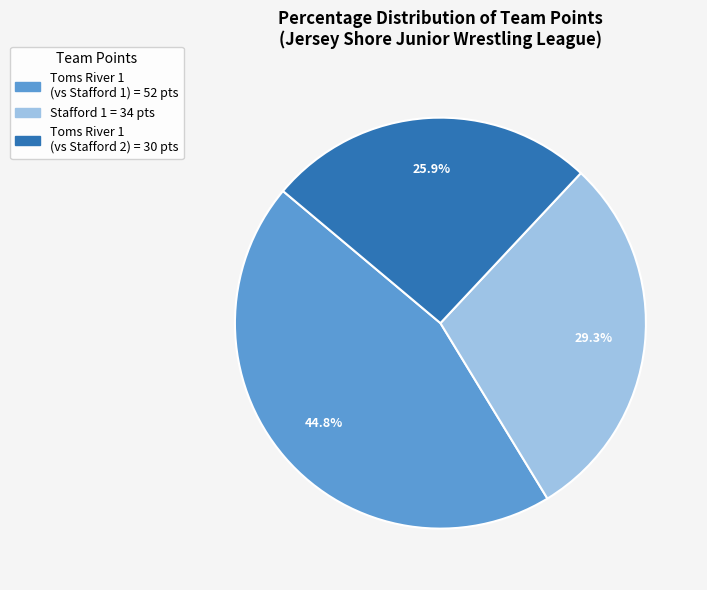

How many segments does this pie chart have?

3